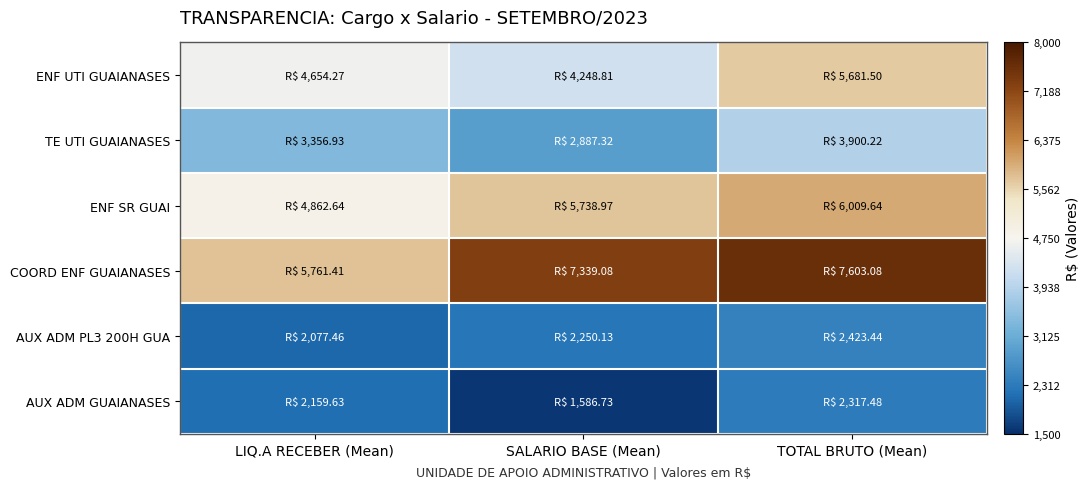

Which series changed the most between LIQ.A RECEBER (Mean) and SALARIO BASE (Mean)?

COORD ENF GUAIANASES